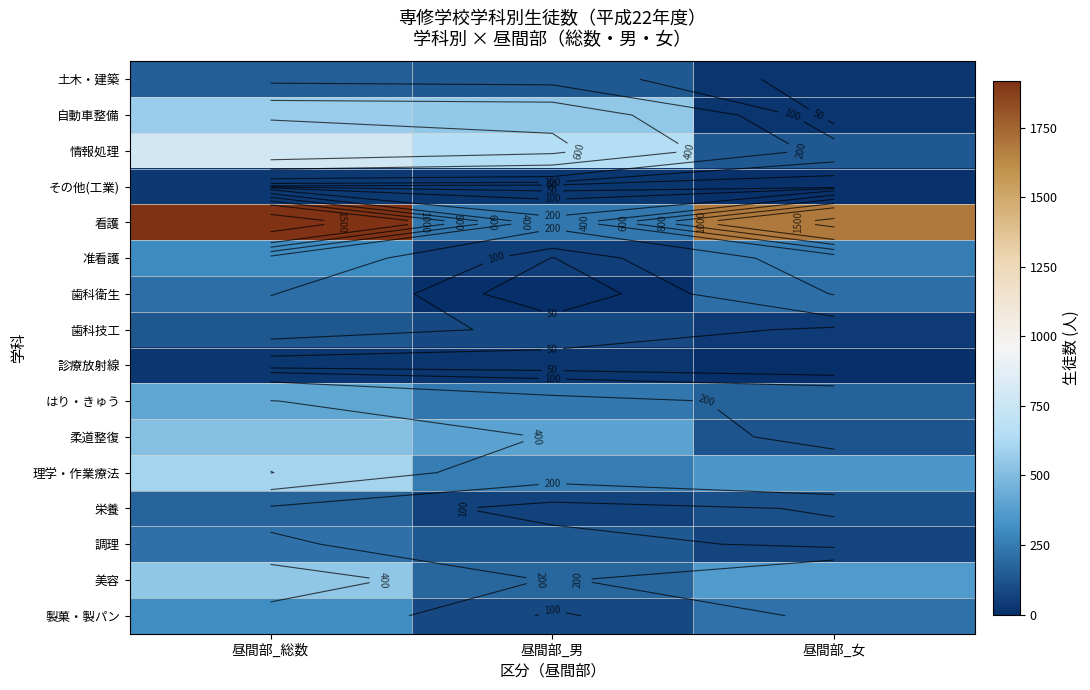

What is the sum of the その他(工業) values at 昼間部_女 and 昼間部_総数?

44